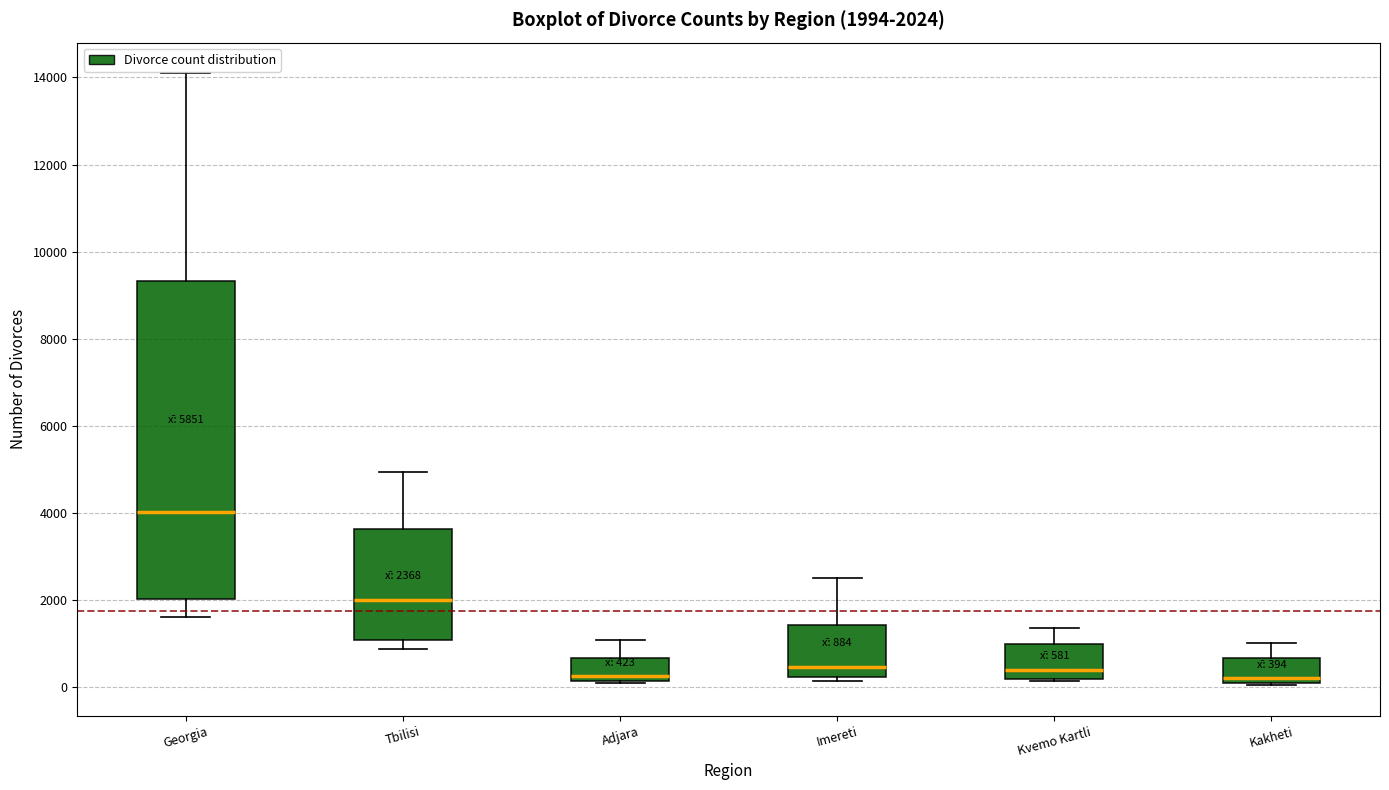

Which box is the tallest, from its lower edge to its upper edge?

Georgia